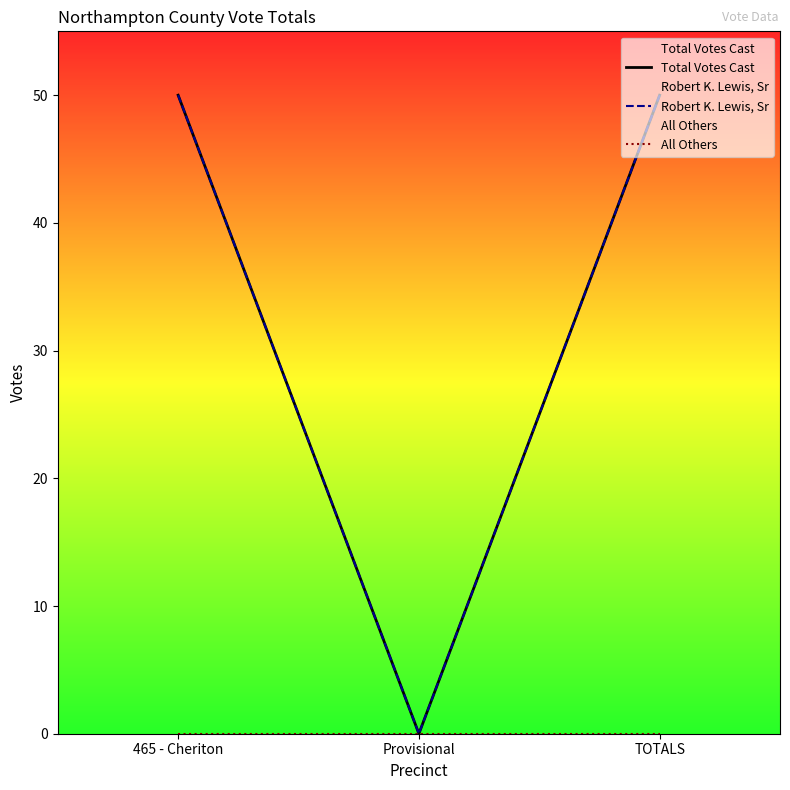

What is the label of the 2nd point from the right?

Provisional